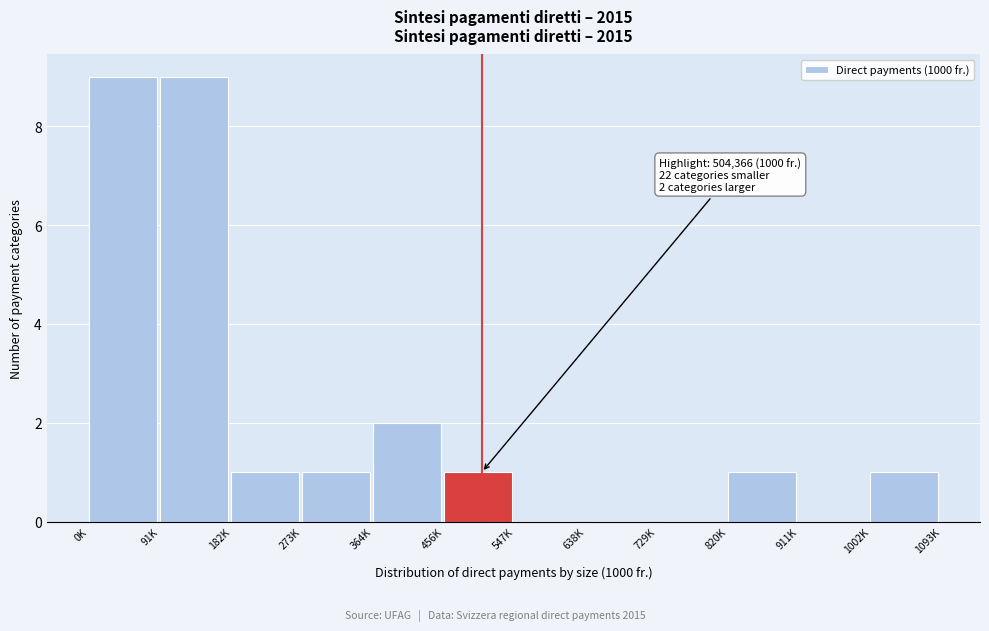

Reading right to left, transcribe all the data shown in this chart.

1002K=1	911K=0	820K=1	729K=0	638K=0	547K=0	456K=1	364K=2	273K=1	182K=1	91K=9	0K=9